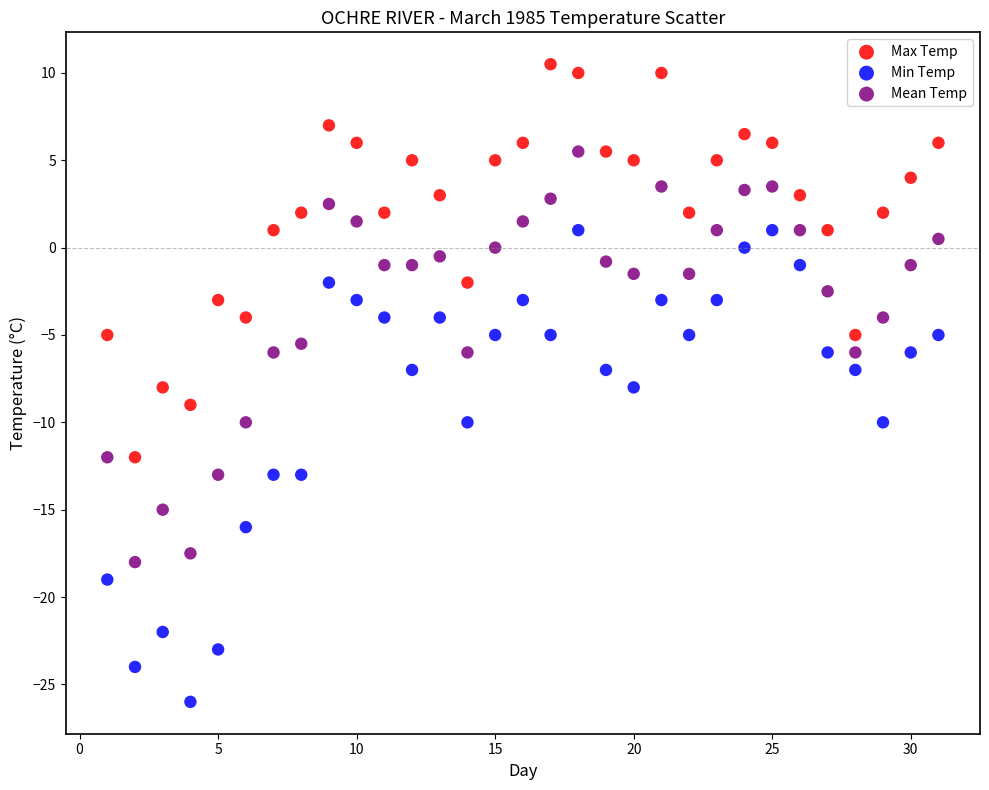

Which series contains the lowest Y value?

Min Temp